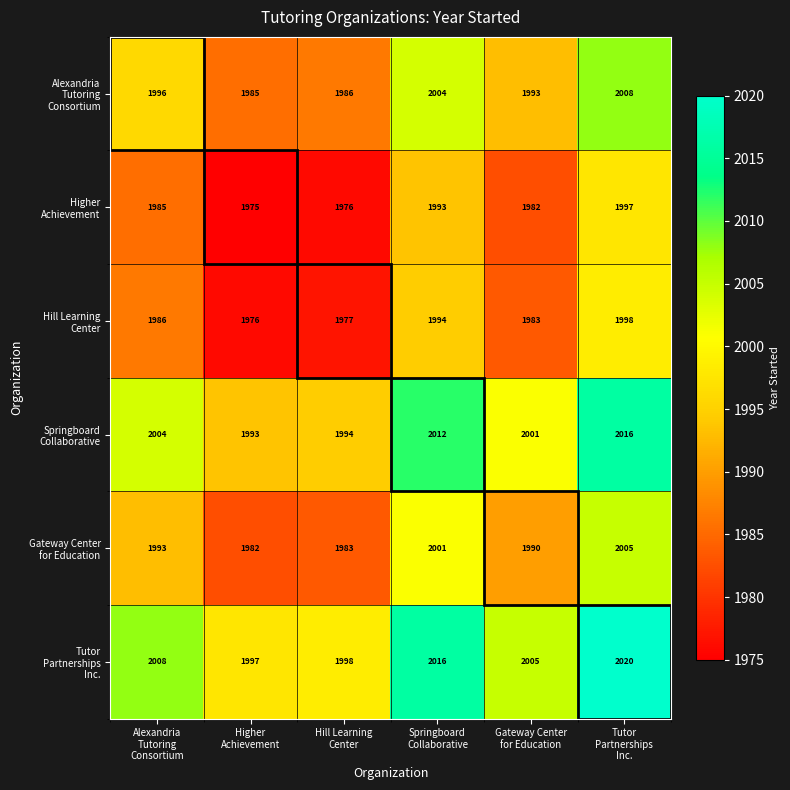

At how many categories does at least one series exceed 1988?

6